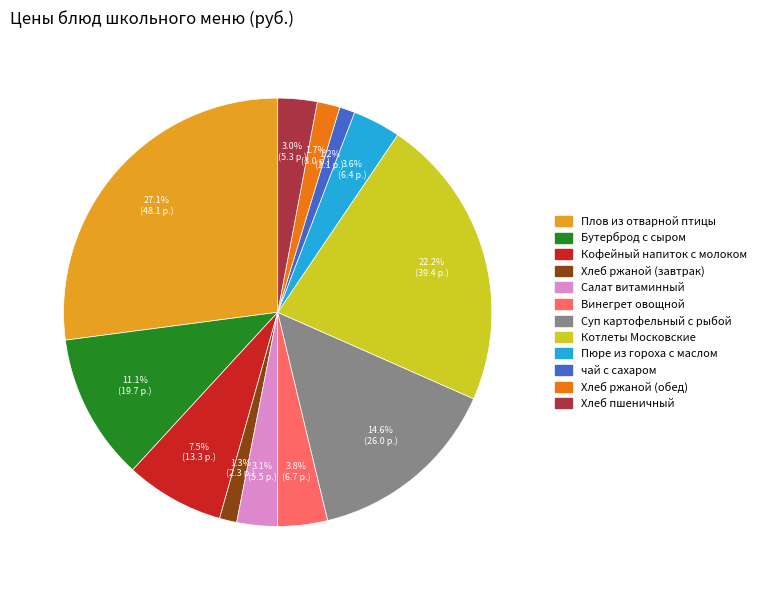

Count the number of slices in the pie.

12